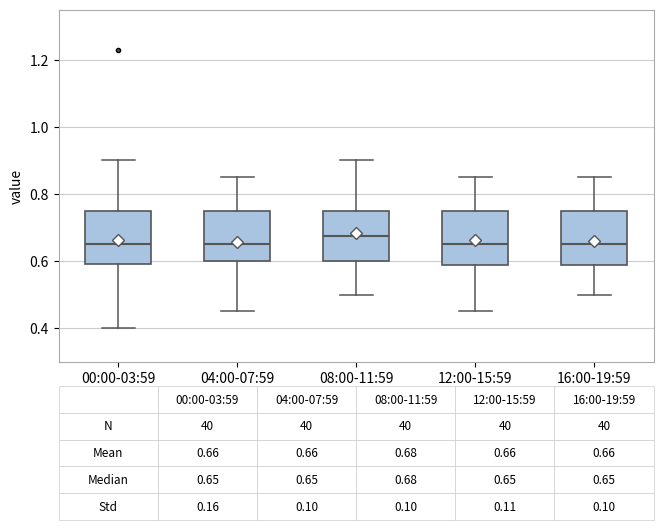

Which box's median line is the highest?

08:00-11:59